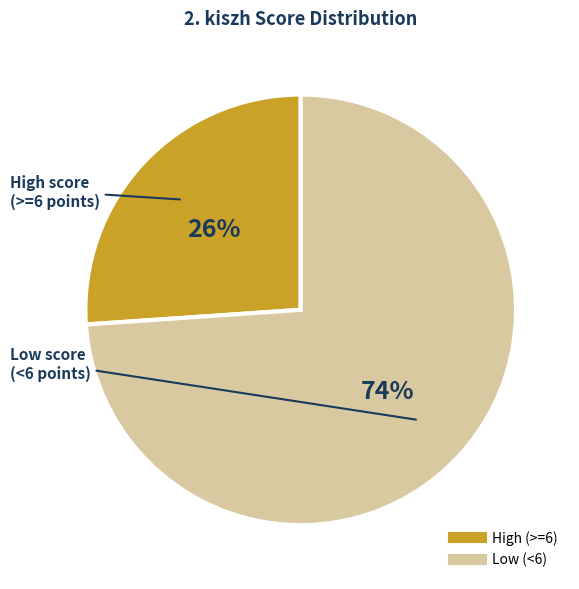

To the nearest percent, what is the difference between the largest and smallest slice percentages?

48%